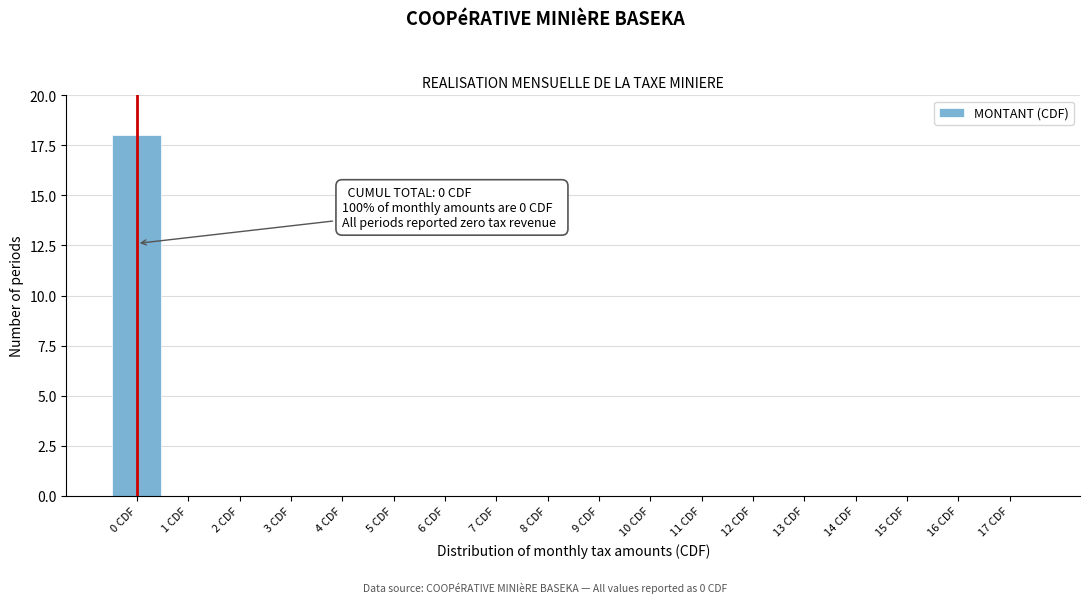

Over which range of the x-axis is the bar tallest?

-0.5 to 0.5